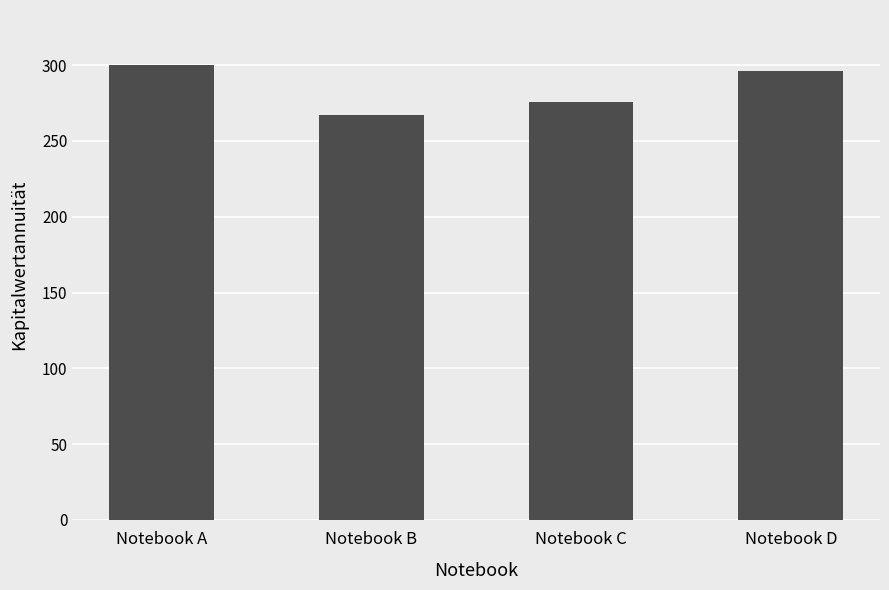

How many bars are there in total?

4